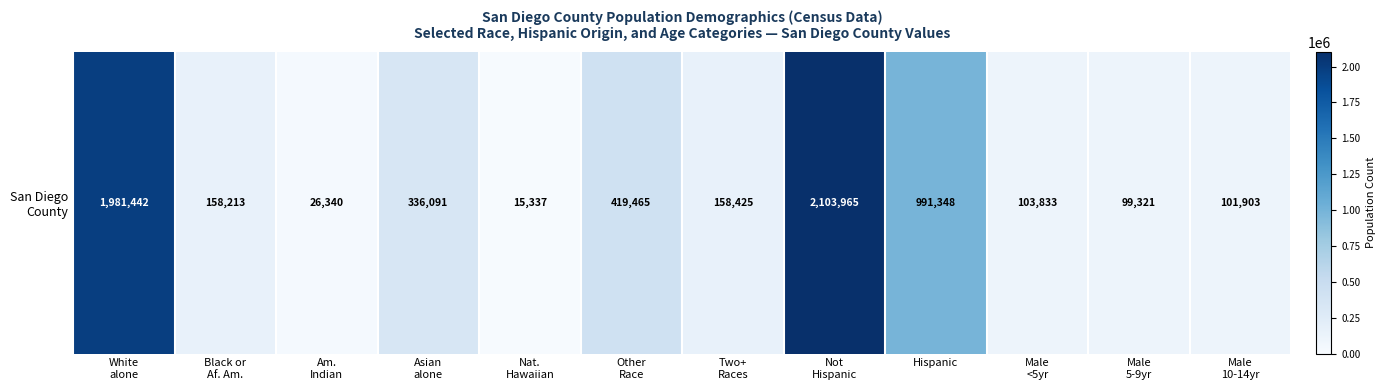

Count the number of values greater than 158425.

5